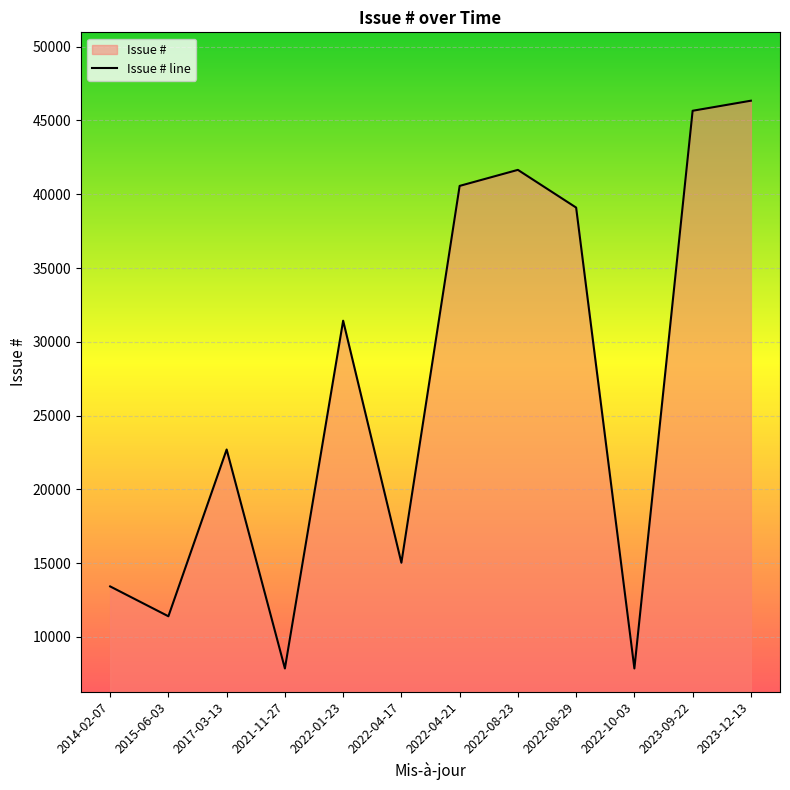

Where does the data first go above 31431?

2022-04-21